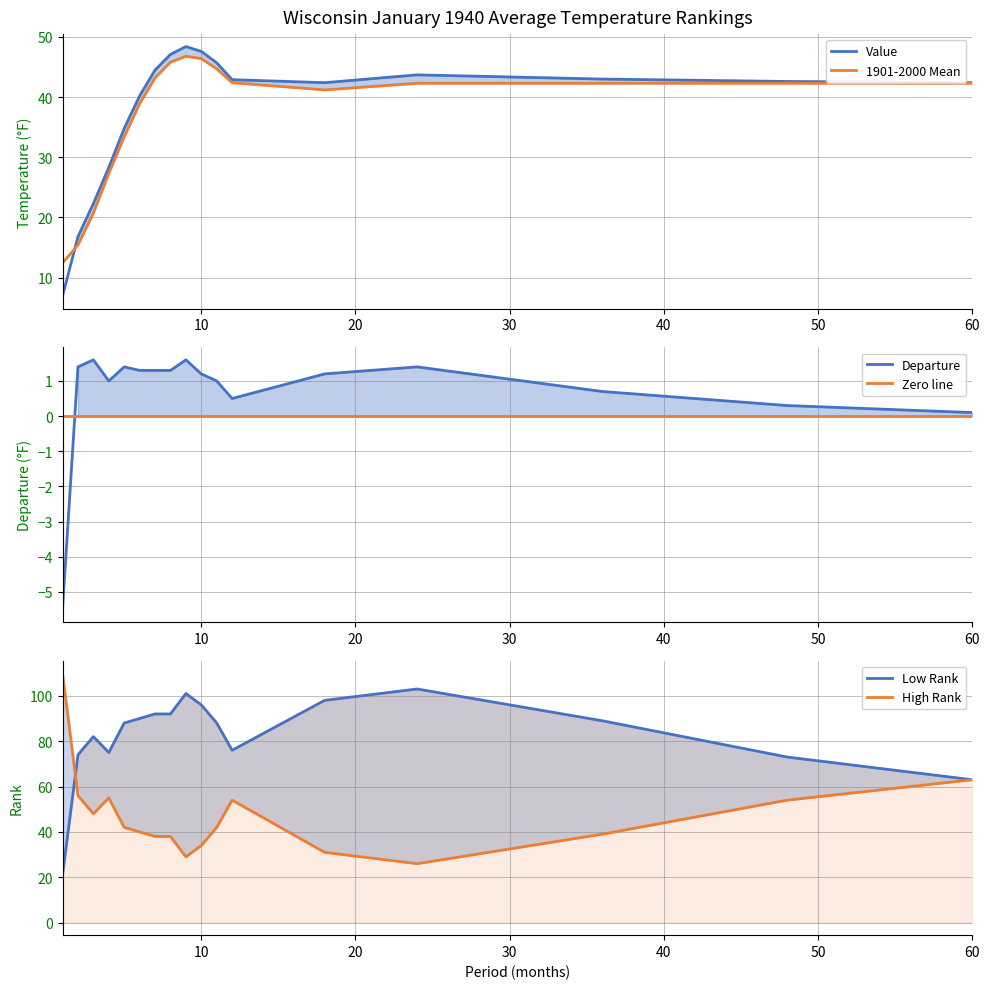

List the series in order of their peak value, highest first.

High Rank, Low Rank, Value, 1901-2000 Mean, Departure